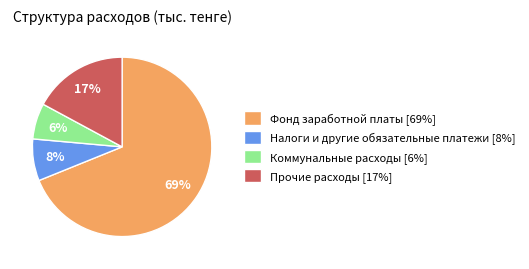

Do Коммунальные расходы and Фонд заработной платы together represent more than half of the pie?

Yes